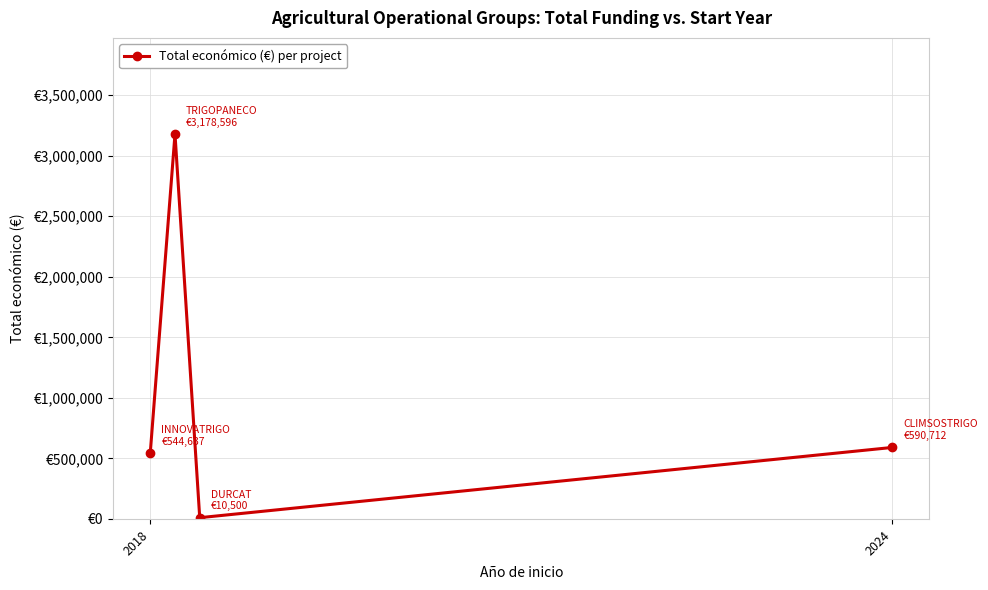

Does the chart have visible grid lines?

Yes